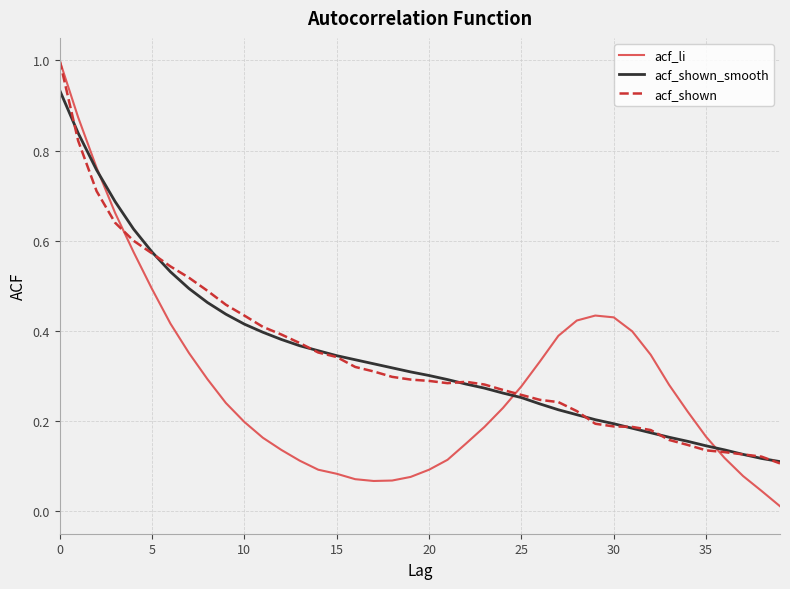

What is the highest value of the acf_li series?

1.0